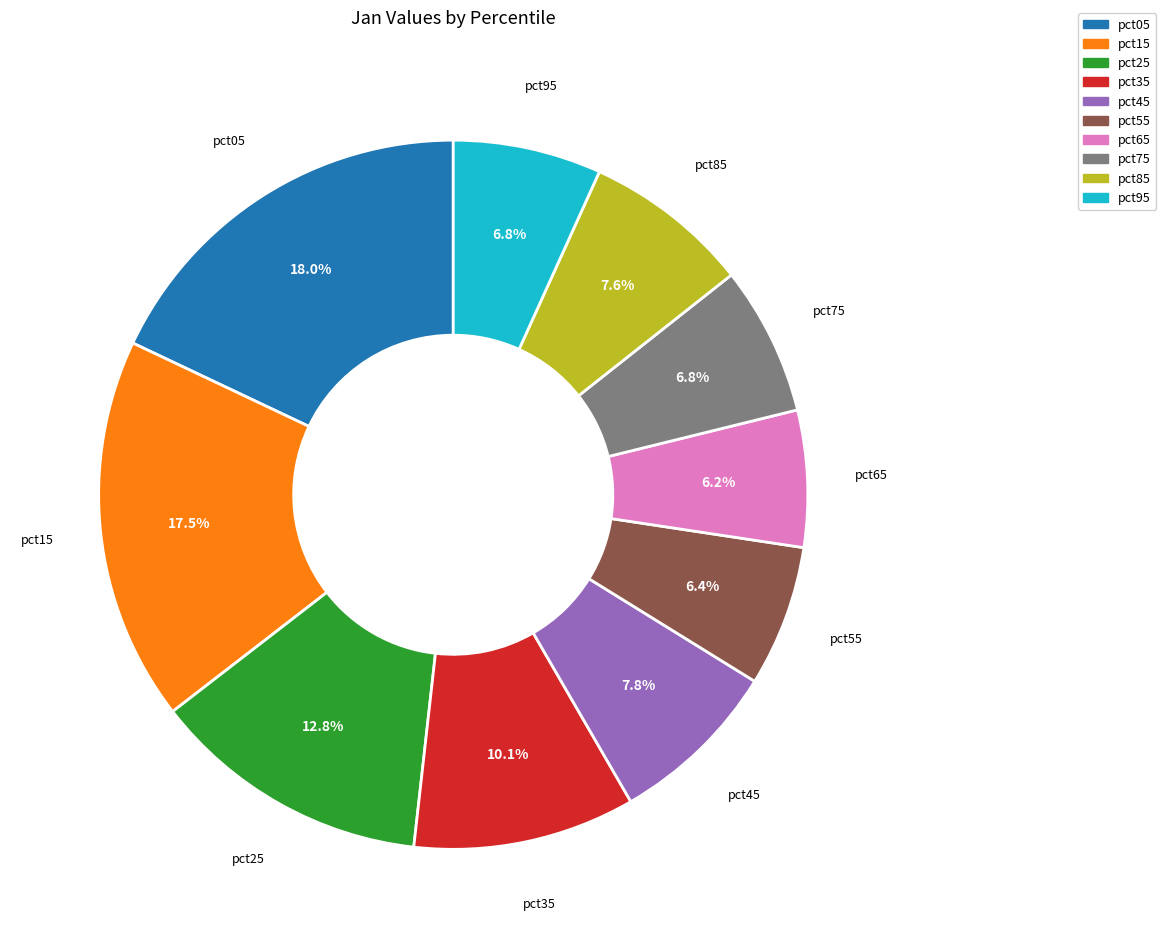

What percentage is NOT represented by pct65?

93.8%